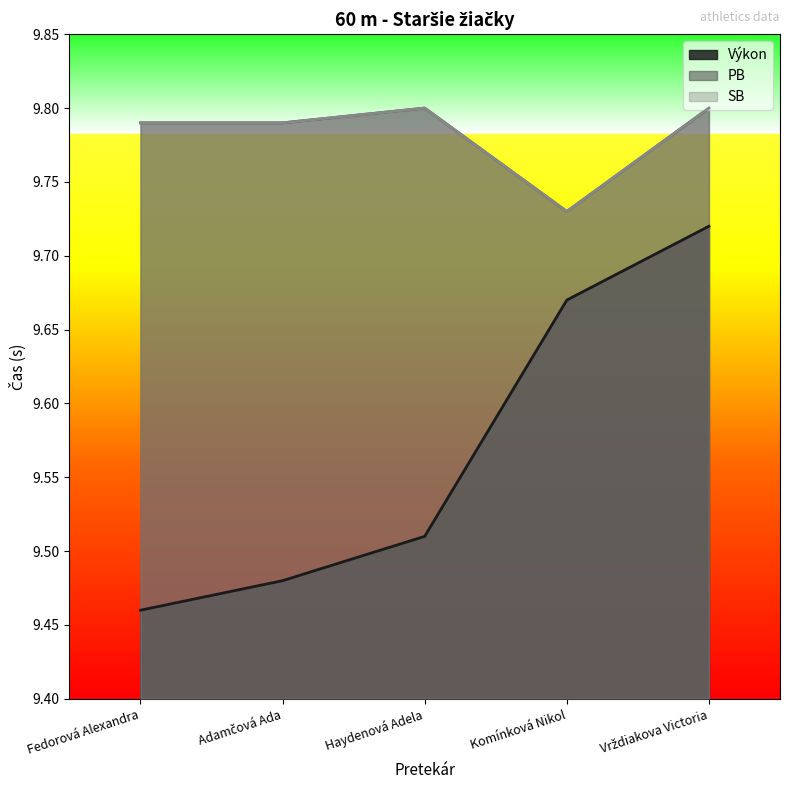

Reading left to right, list all the values displayed in this chart.

Výkon: Fedorová Alexandra=9.5	Adamčová Ada=9.5	Haydenová Adela=9.5	Komínková Nikol=9.7	Vrždiakova Victoria=9.7
PB: Fedorová Alexandra=9.8	Adamčová Ada=9.8	Haydenová Adela=9.8	Komínková Nikol=9.7	Vrždiakova Victoria=9.8
SB: Fedorová Alexandra=9.8	Adamčová Ada=9.8	Haydenová Adela=9.8	Komínková Nikol=9.7	Vrždiakova Victoria=9.8